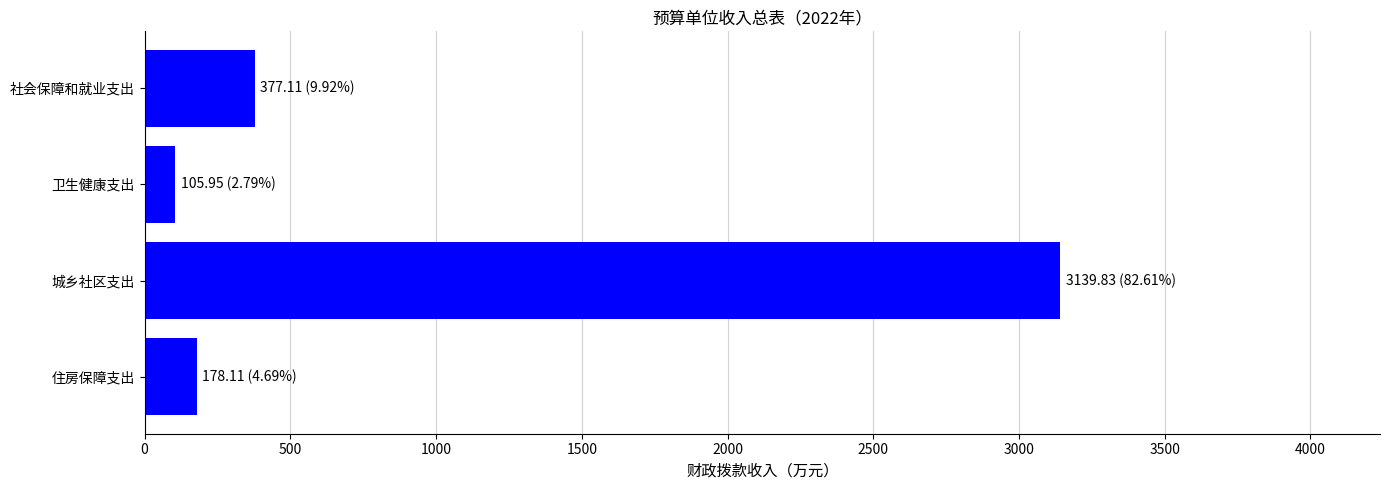

How many values are below 377?

2